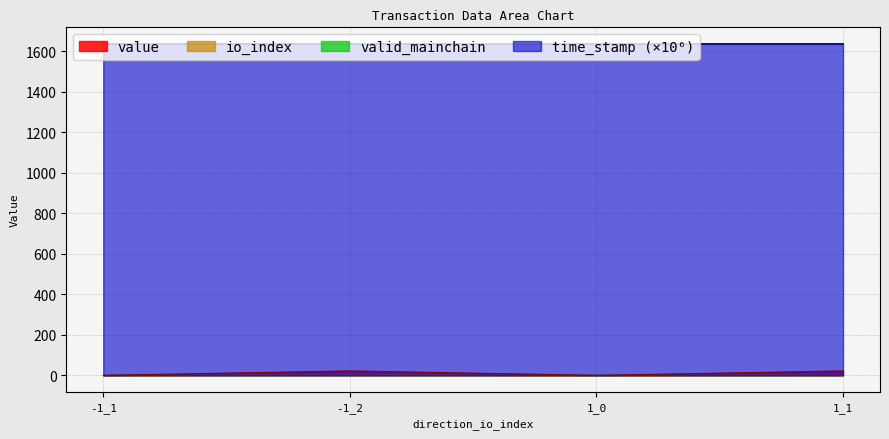

Which series has the largest total across all categories?

time_stamp (×10⁶)